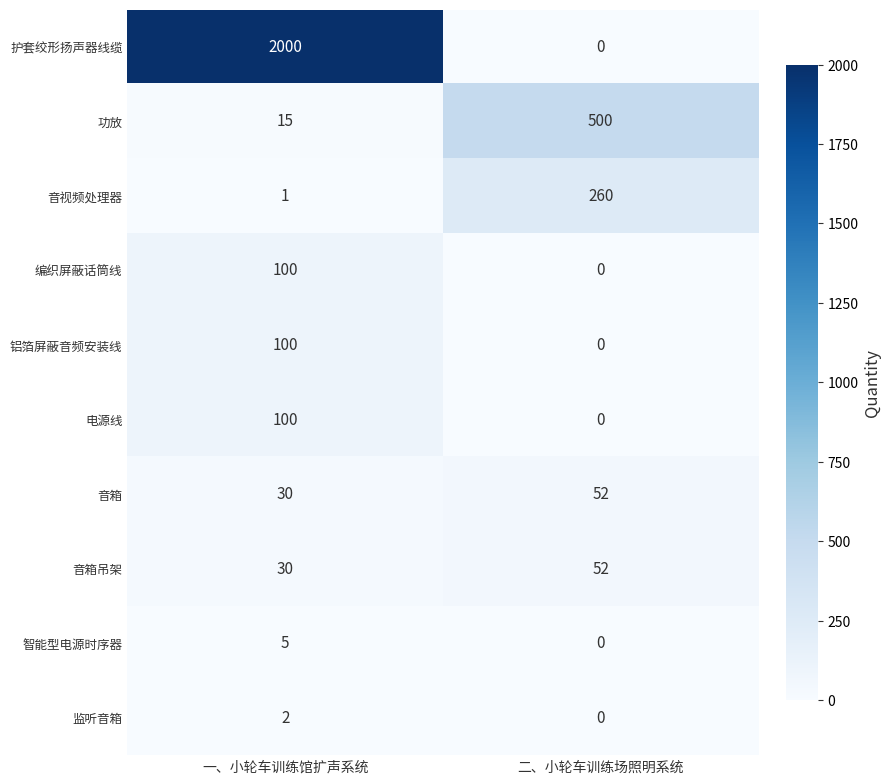

What is the average value of the 铝箔屏蔽音频安装线 series?

50